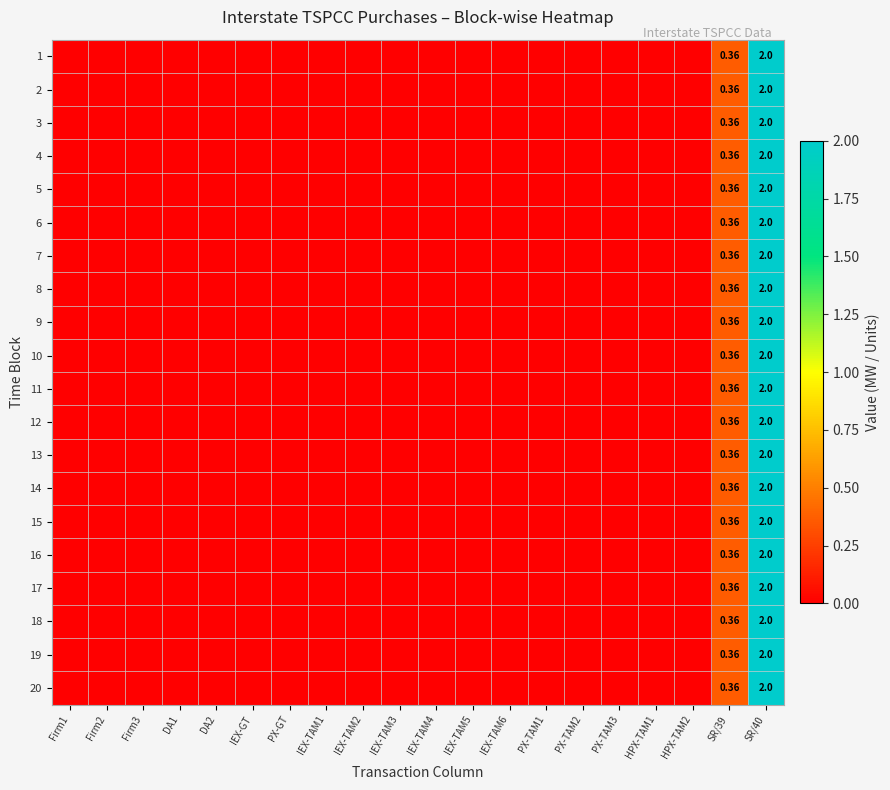

What is the difference between the maximum and second lowest values in the 19 series?

2.0